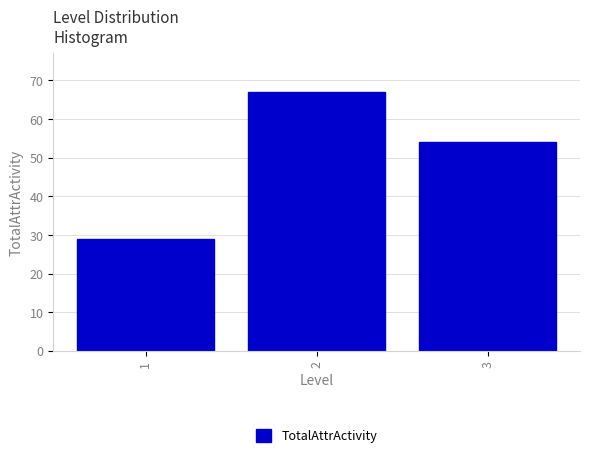

How tall is the bar that spans 0.5 to 1.5 on the x-axis? The values are not printed on the chart, so give them approximately, as read against the axis.

29